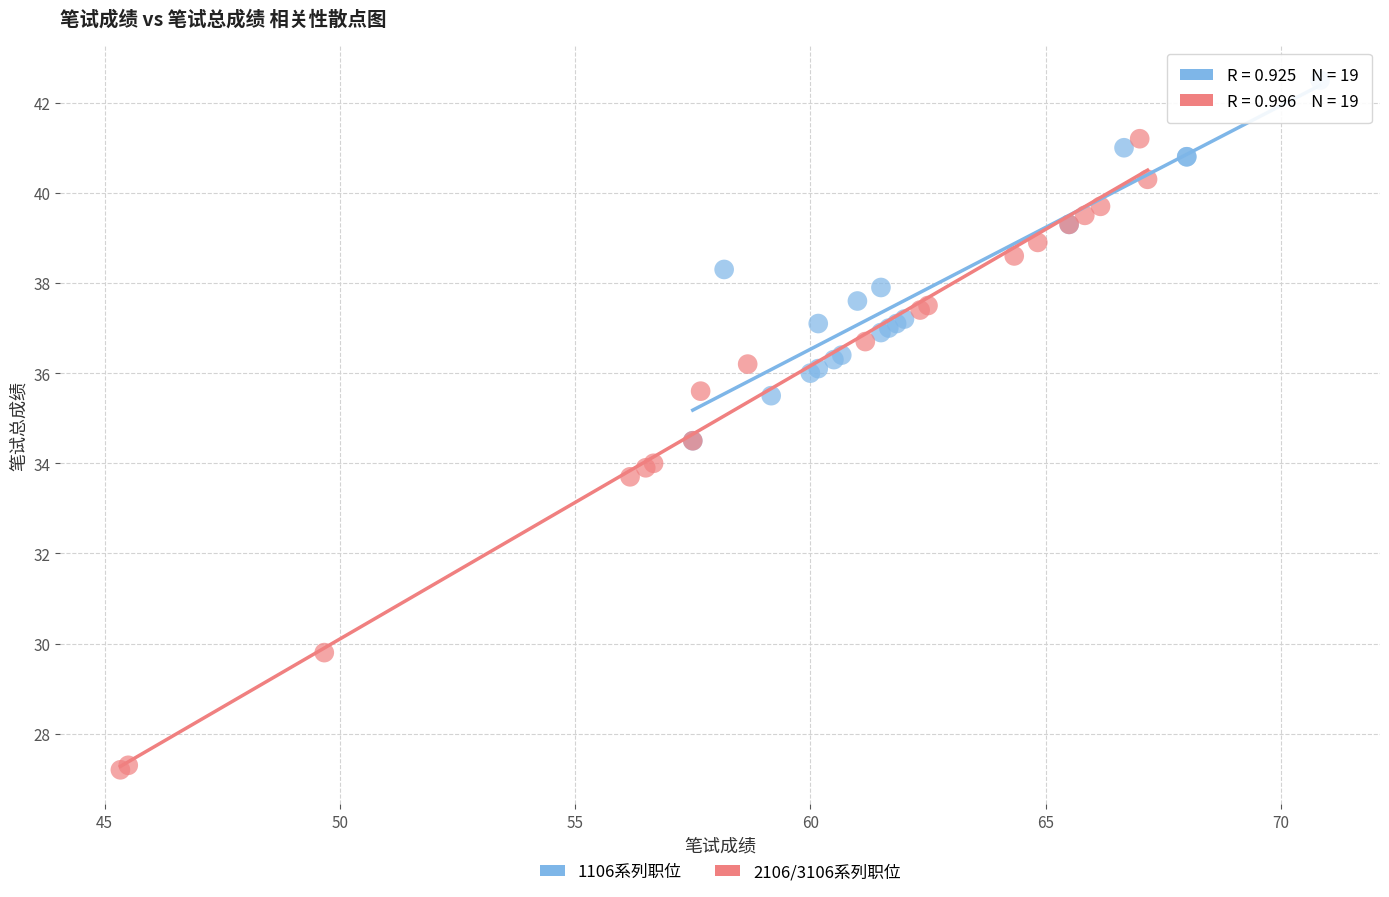

Which series reaches the maximum Y coordinate?

1106系列职位